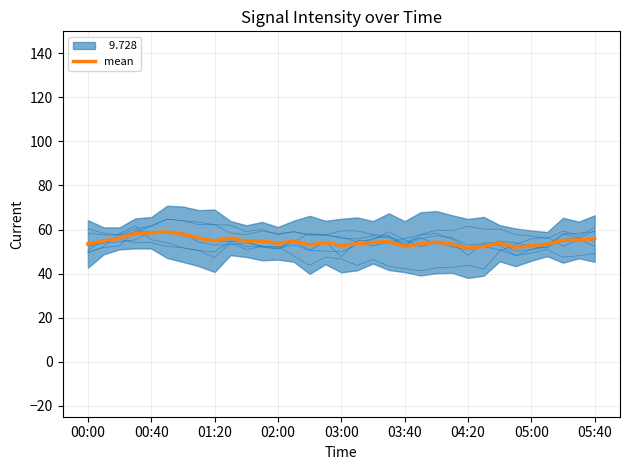

What is the approximate value at 00:00?

53.4